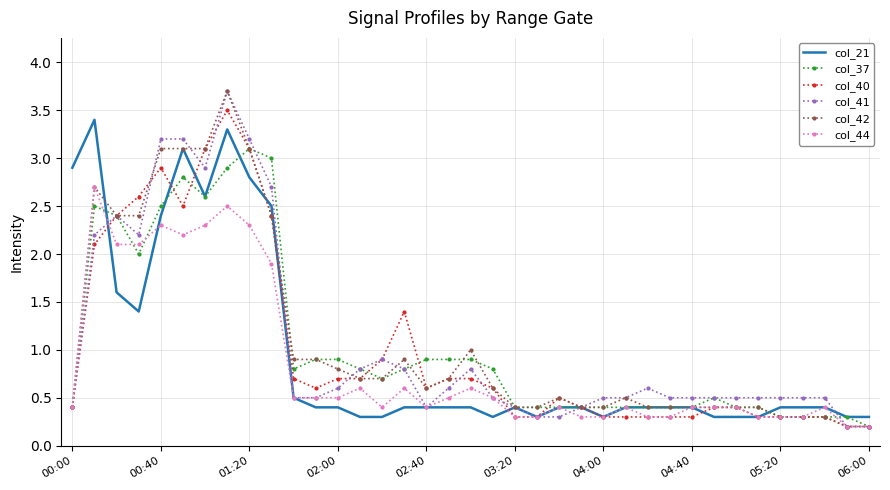

What is the maximum value for col_41?

3.7